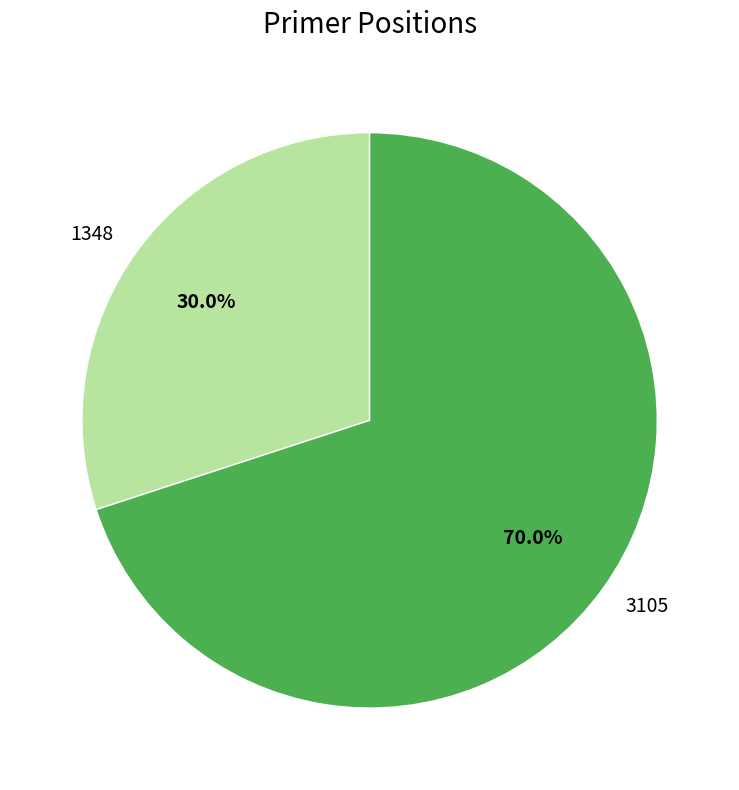

How many segments does this pie chart have?

2